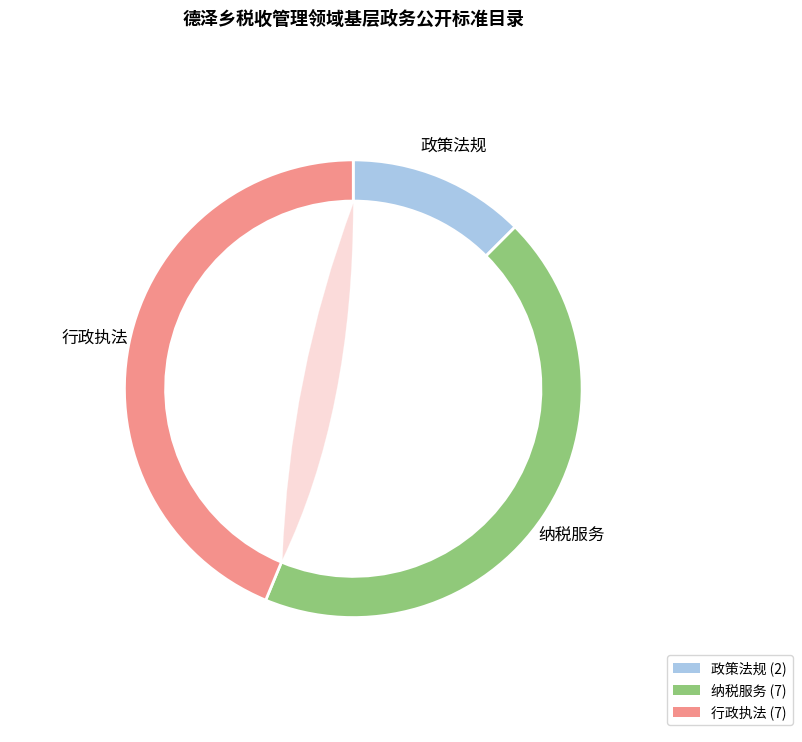

Which slice is the largest?

纳税服务